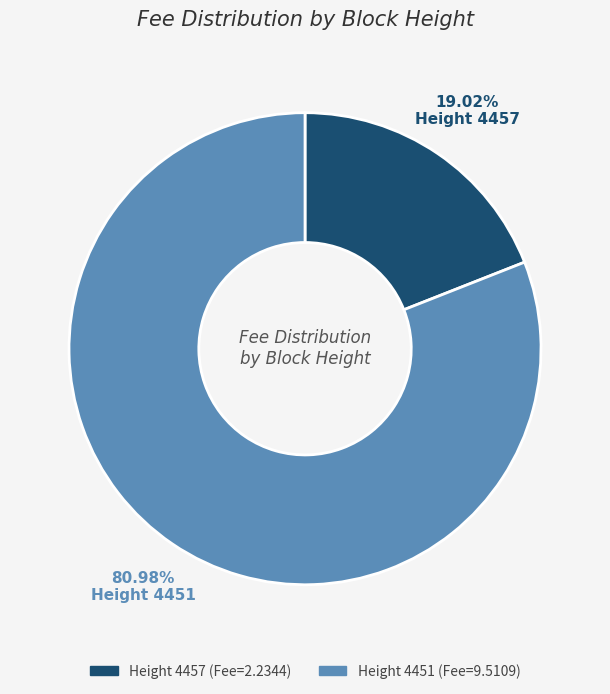

What is the ratio of the value at Height 4451 to the value at Height 4457?

4.3